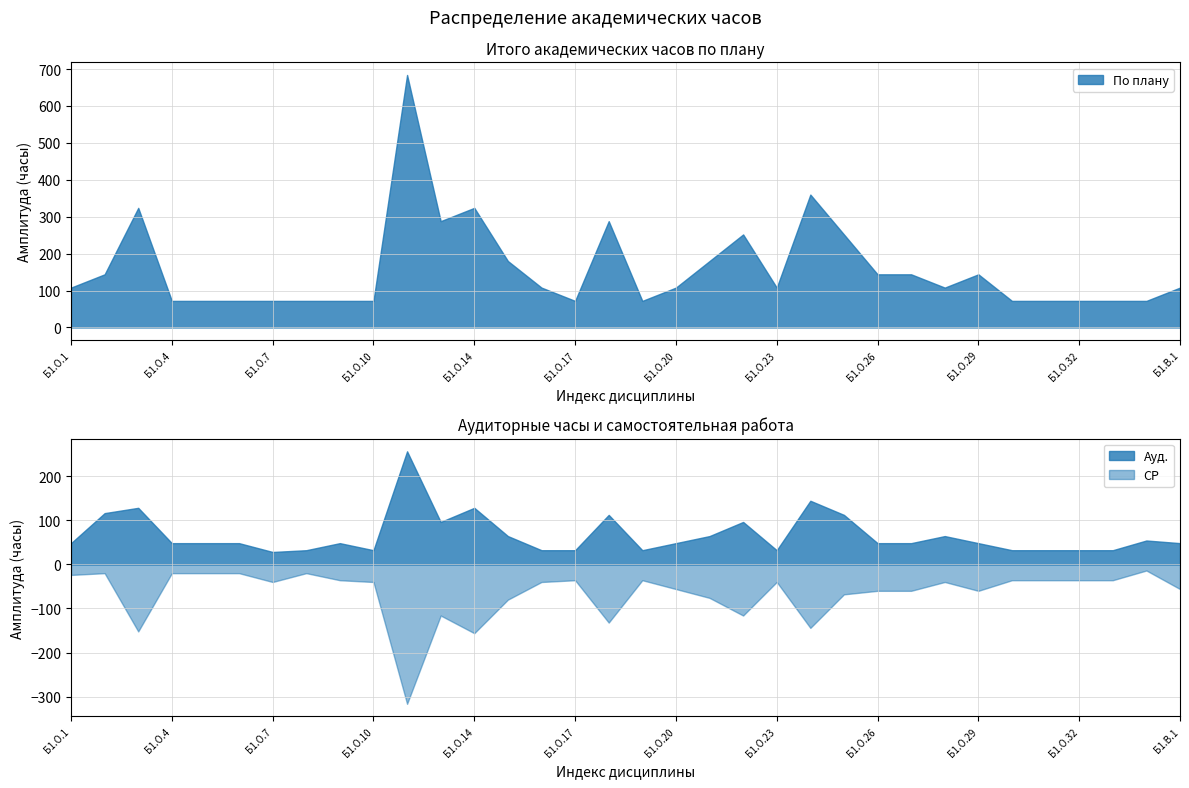

Which series has the widest spread of values?

По плану